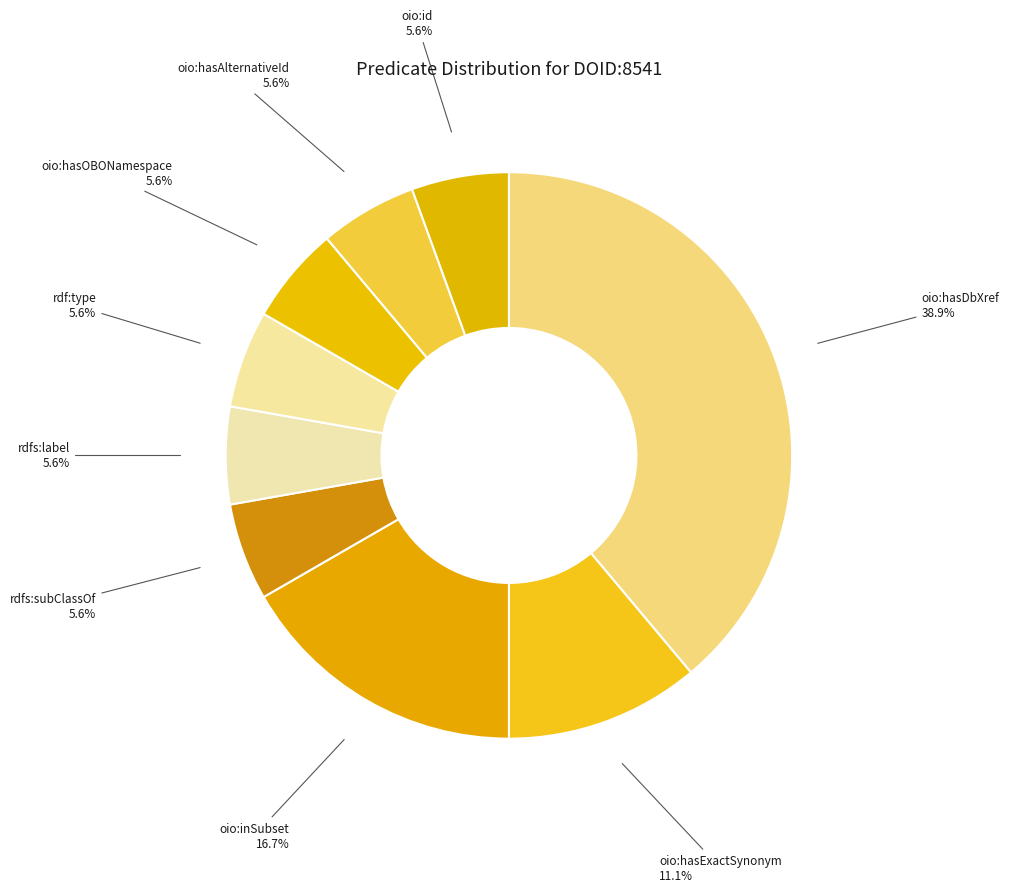

Which slice is the largest?

oio:hasDbXref